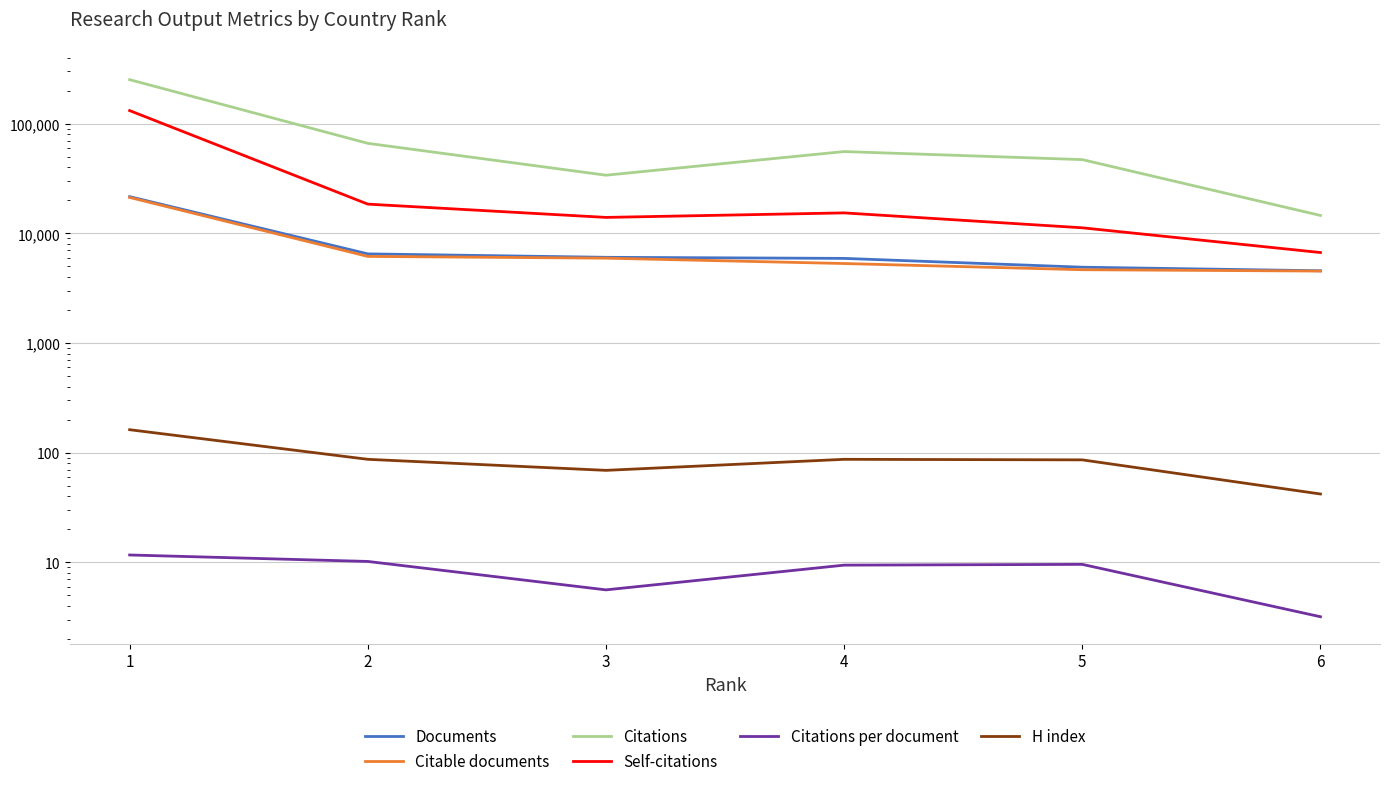

What is the total value across all series at 2?

97488.2